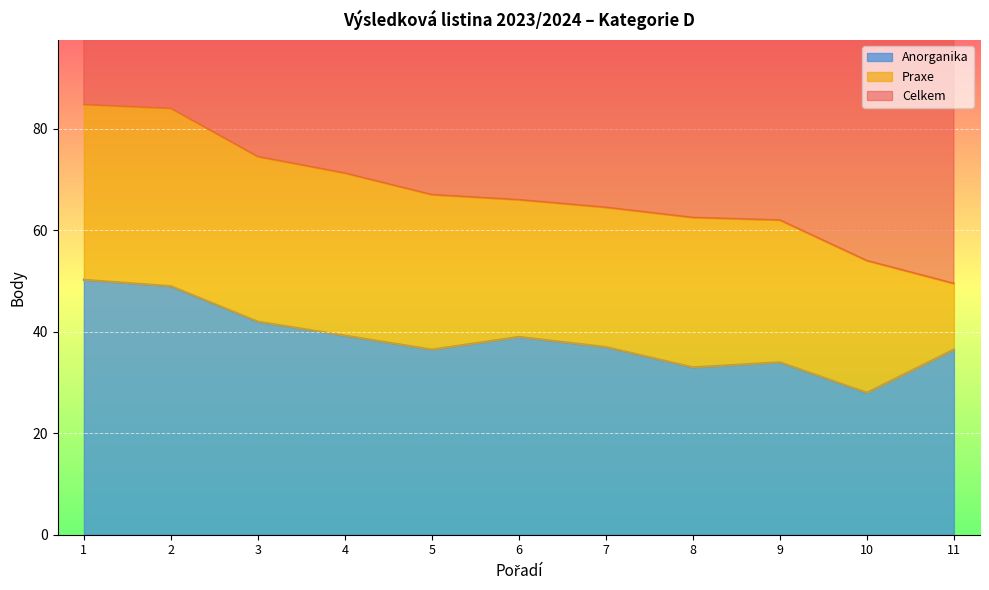

Which series has the widest spread of values?

Celkem